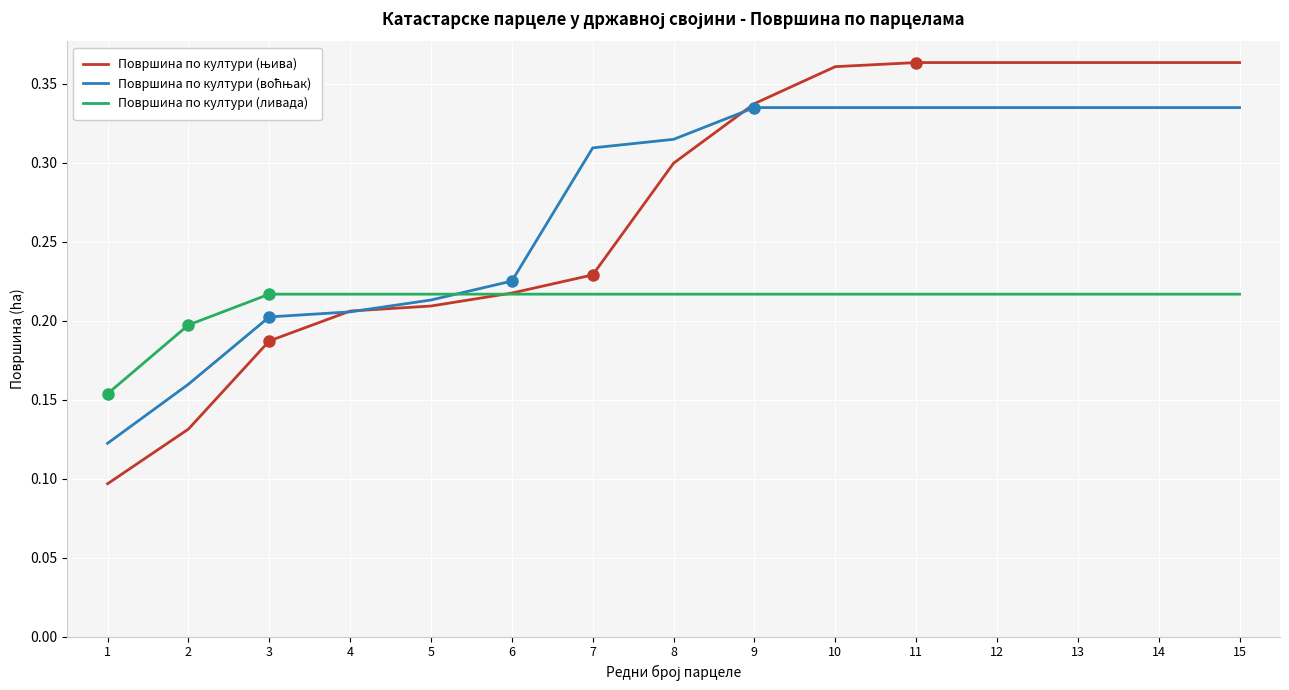

The Површина по култури (ливада) series shows 0.2 at 6. True or false?

True